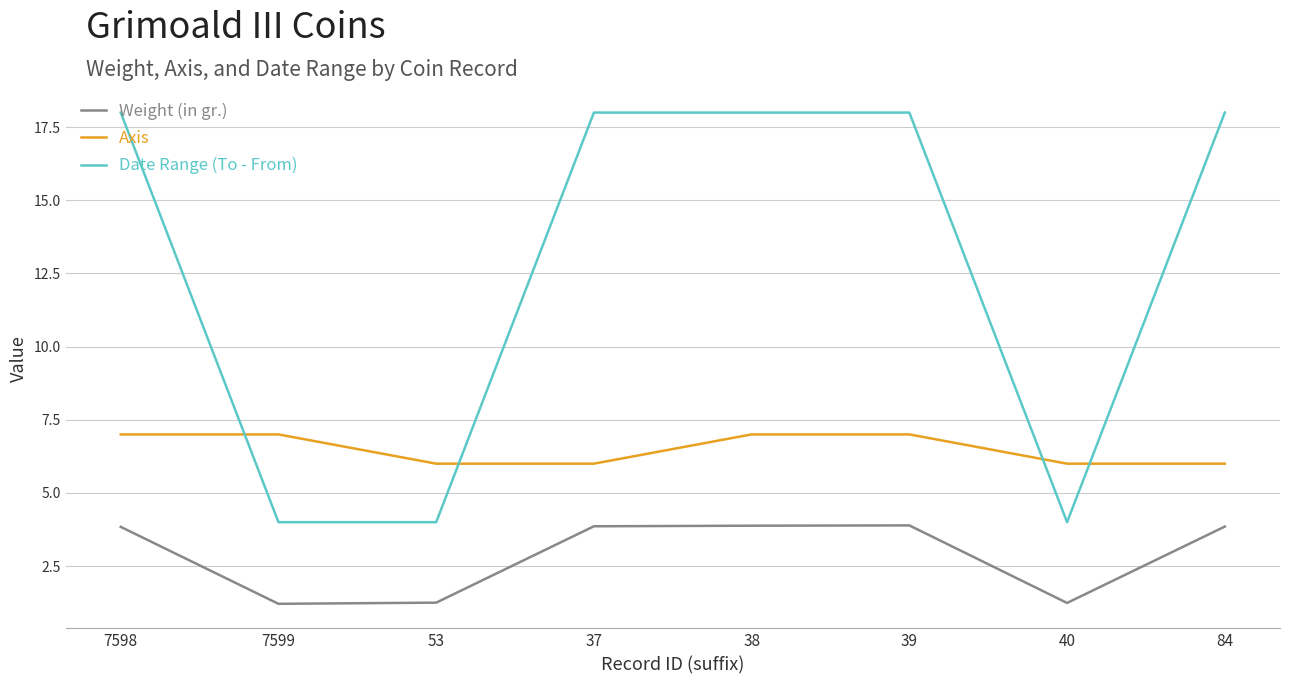

How many values in the Date Range (To - From) series are below 18?

3